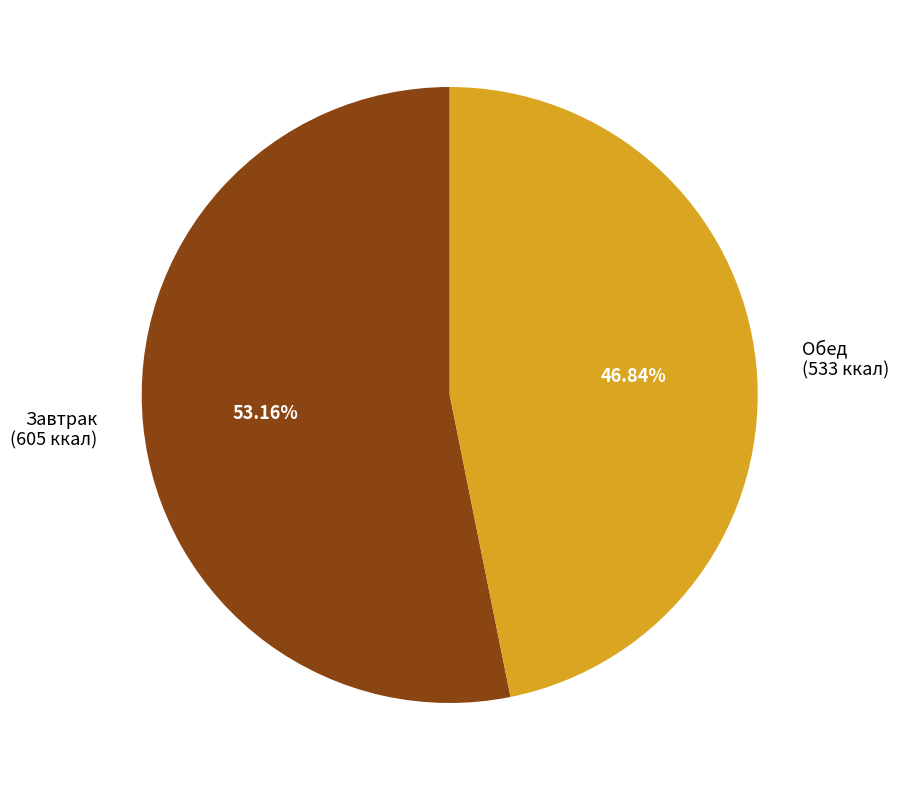

Is it true that Обед is 53% of the pie?

False